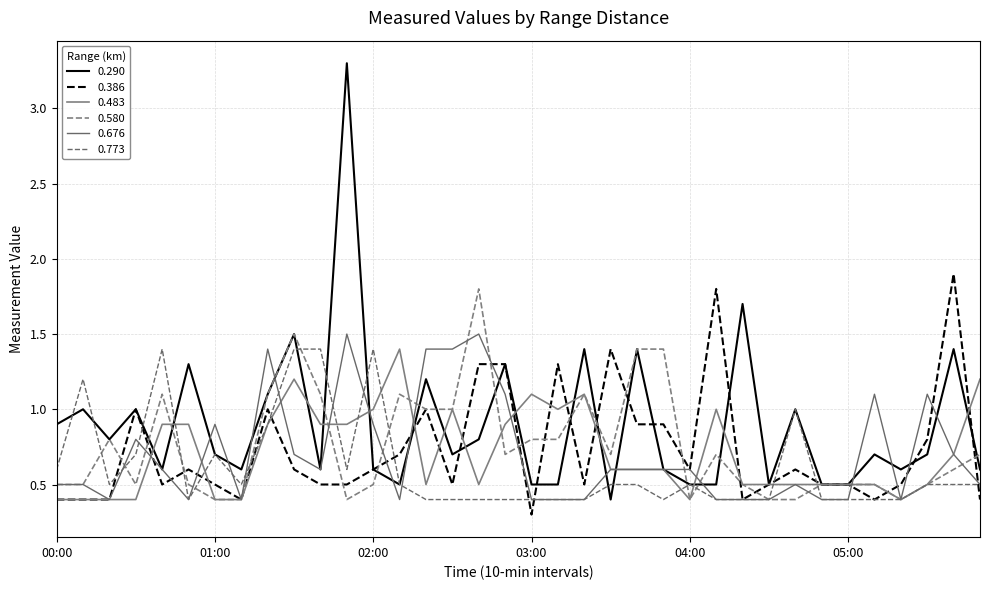

How many lines are shown in the chart?

6